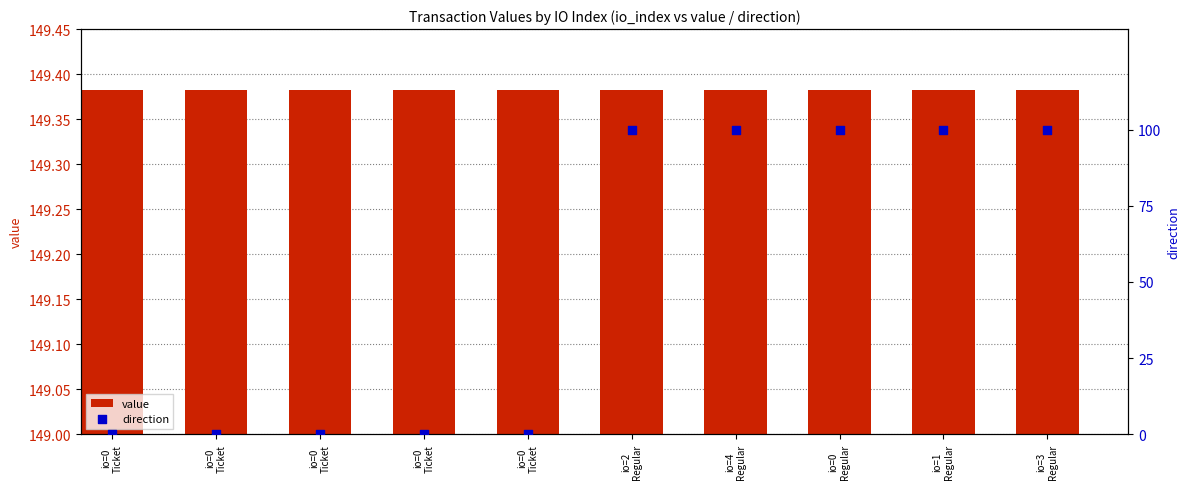

Which series reaches the minimum Y coordinate?

direction